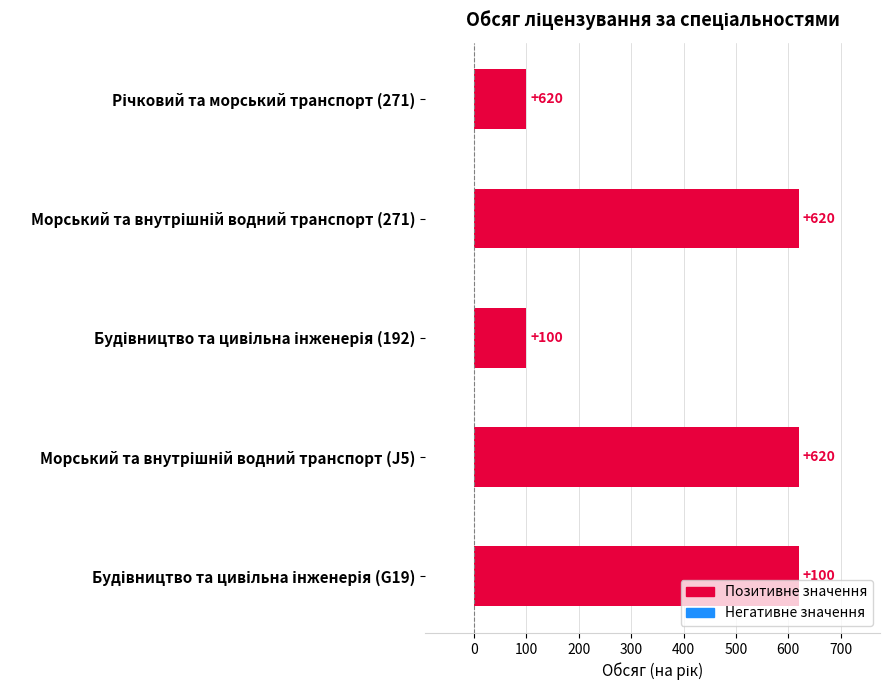

How many values are between 100 and 620?

5